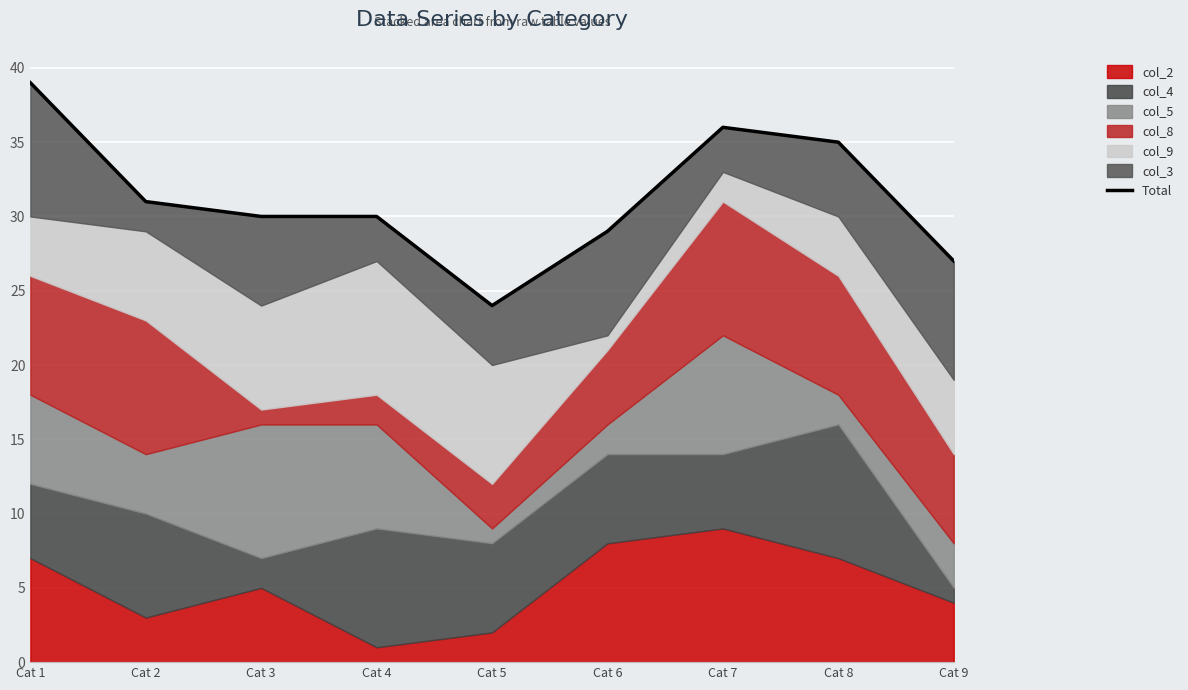

True or false: the data shows 27 at Cat 9.

True